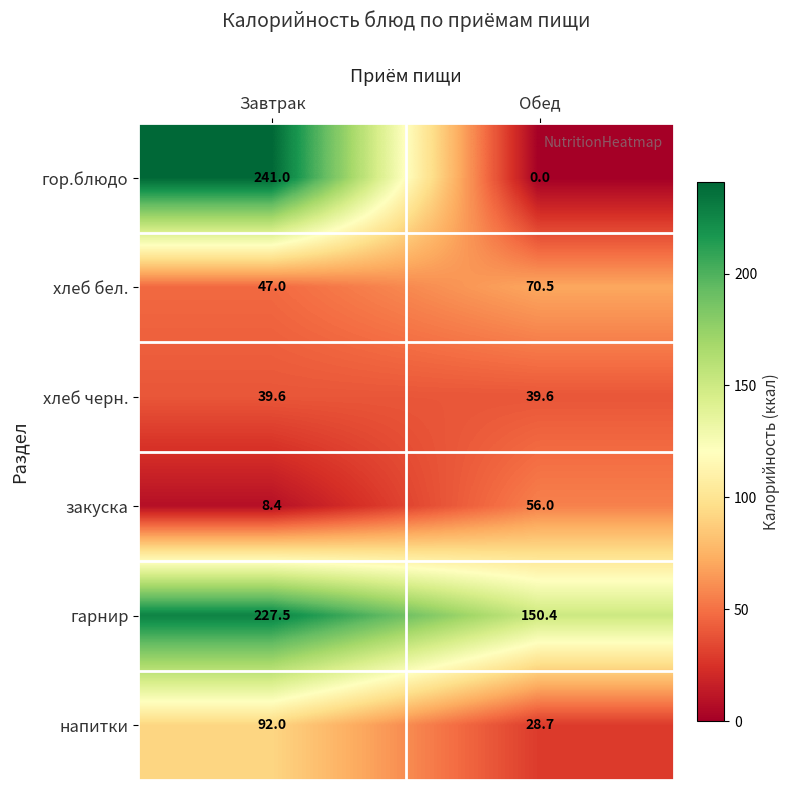

What is the sum of the гор.блюдо values at Завтрак and Обед?

241.0